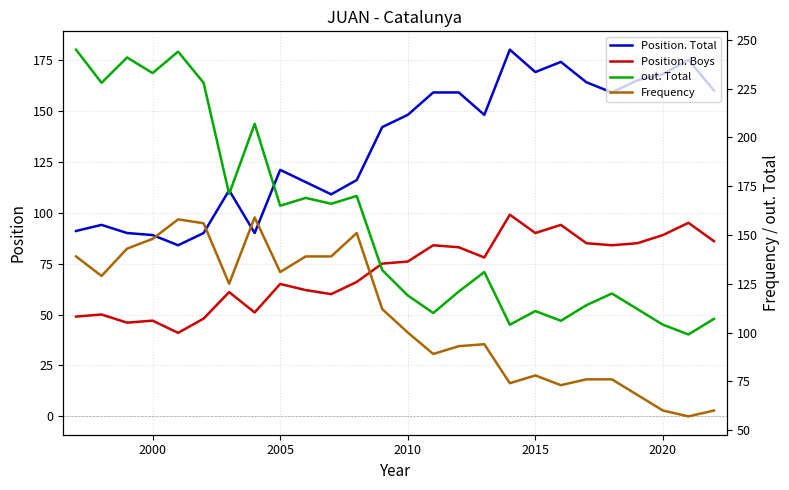

True or false: Position. Total and Position. Boys intersect in this chart.

False